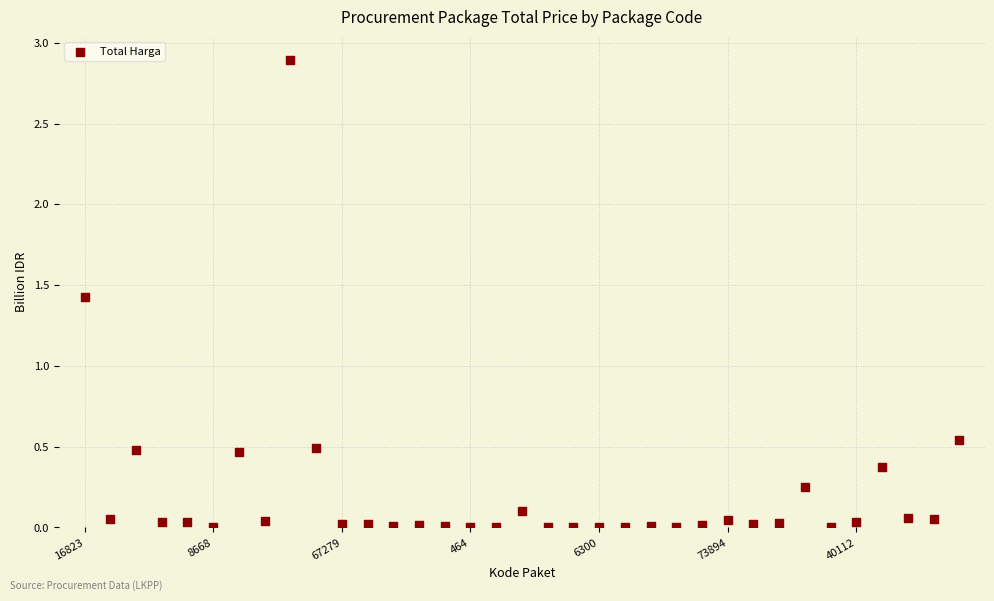

What Y value in the scatter plot is closest to 1?

1.4